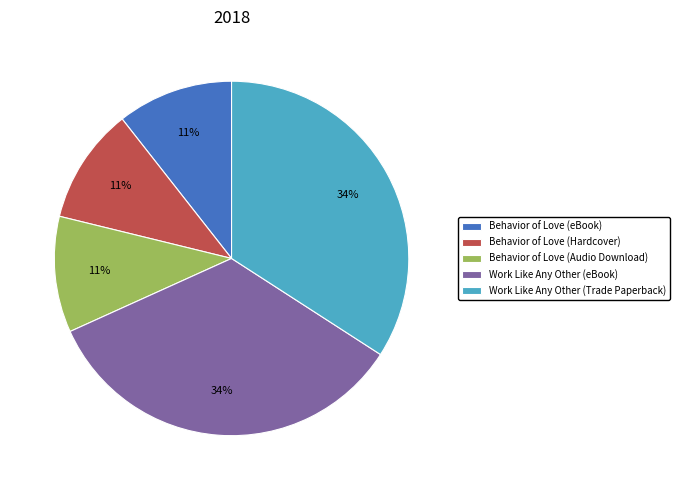

The Behavior of Love (Audio Download) slice represents 11% of the pie. True or false?

True